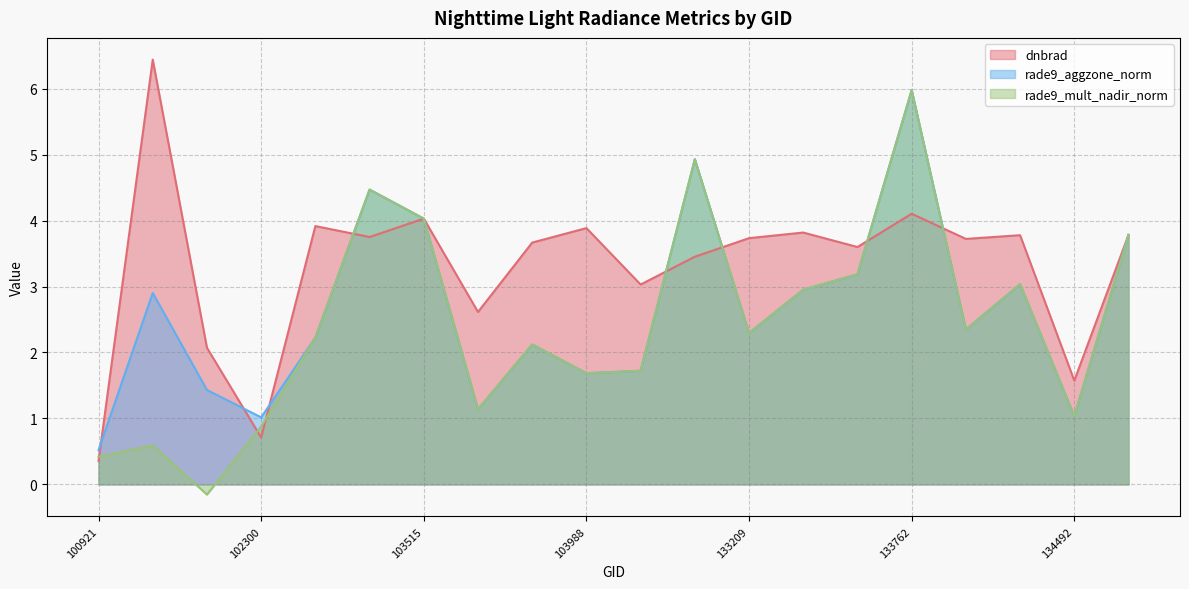

Which series has the largest total across all categories?

dnbrad